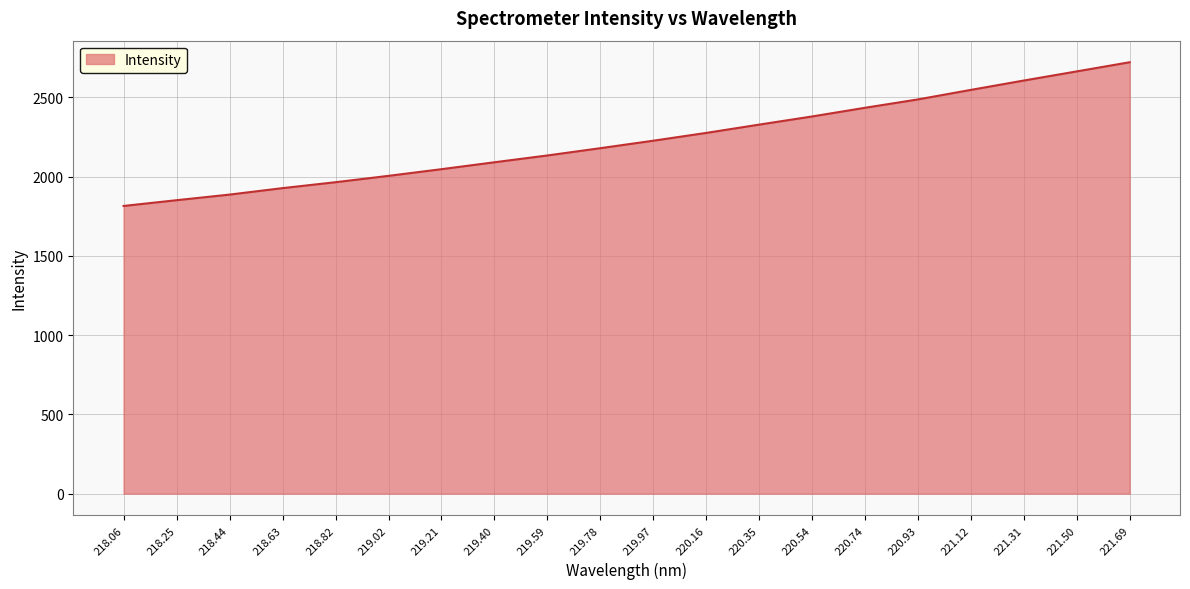

What is the smallest value displayed?

1815.2